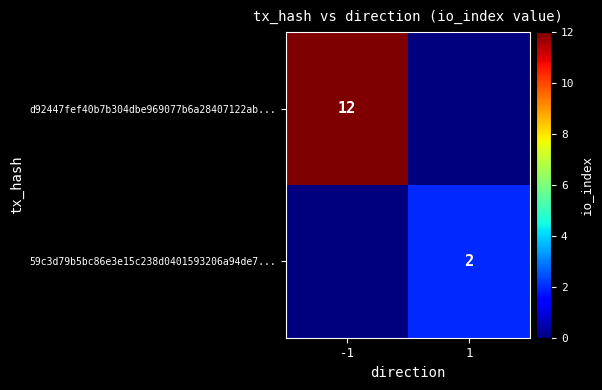

Count the number of categories in the chart.

2